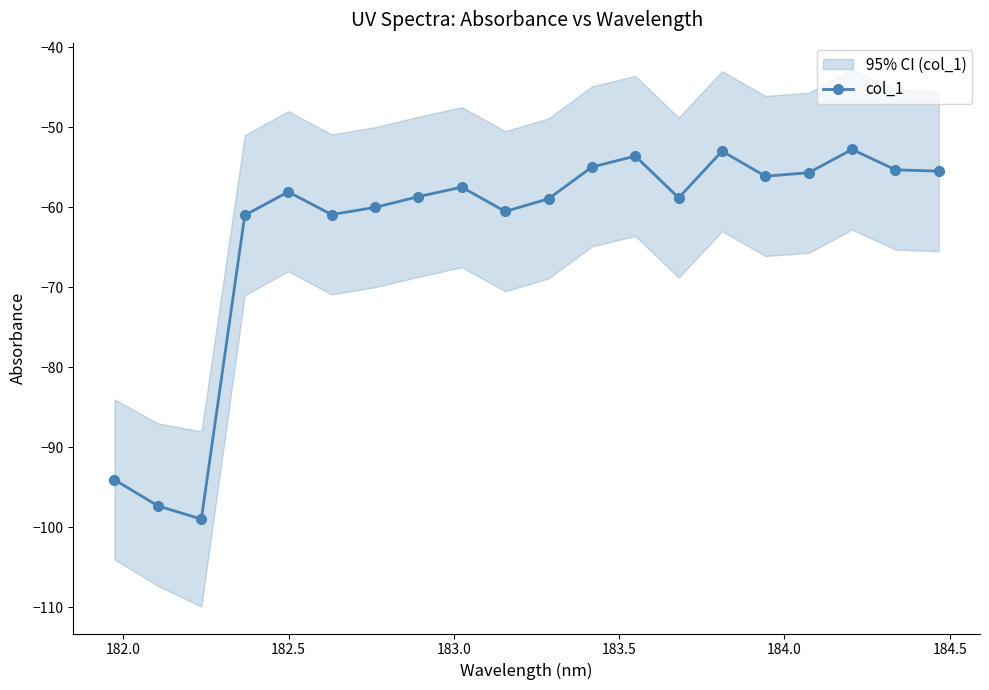

Does the chart display data point markers on the line(s)?

Yes